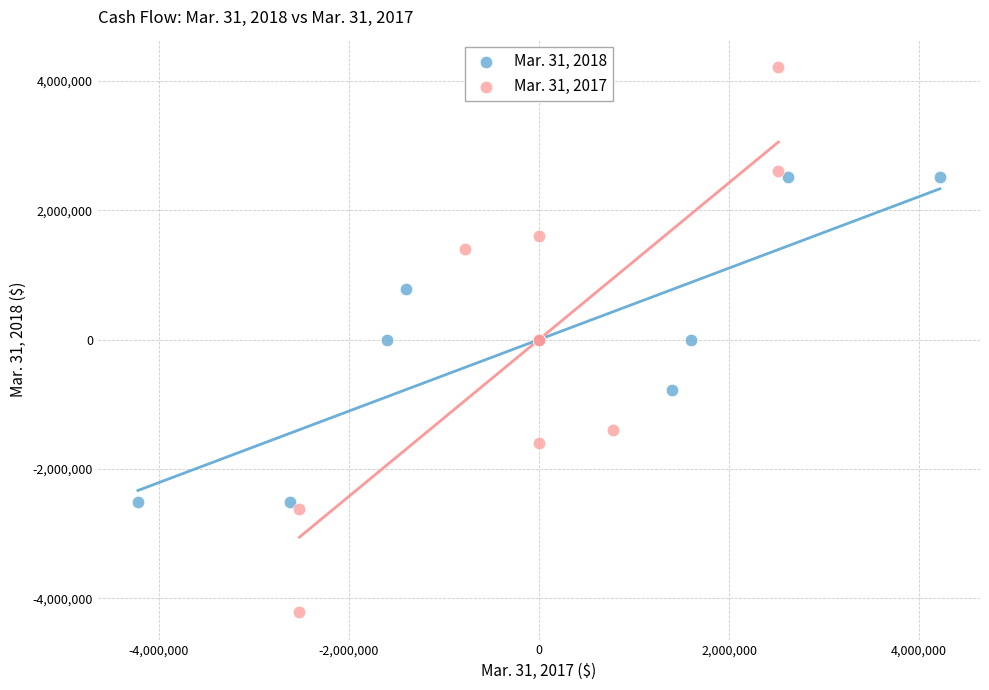

Which series reaches the minimum Y coordinate?

Mar. 31, 2017